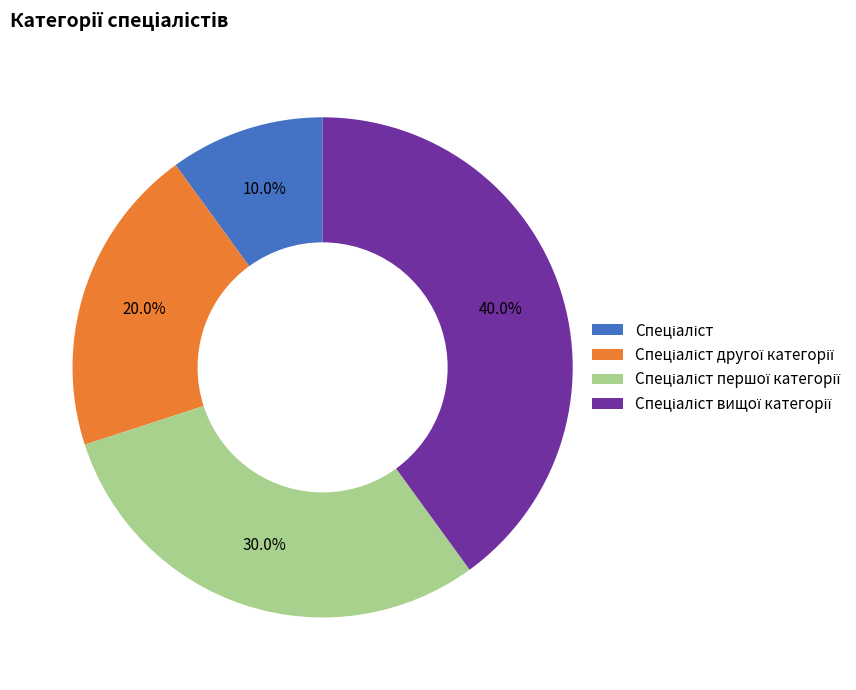

Is there any slice that represents more than half of the pie?

No